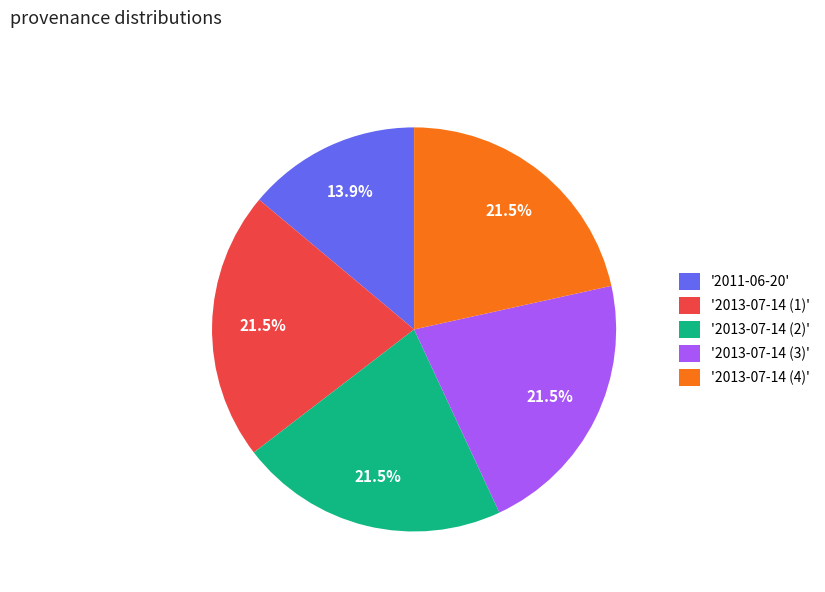

Does any single category account for the majority?

No